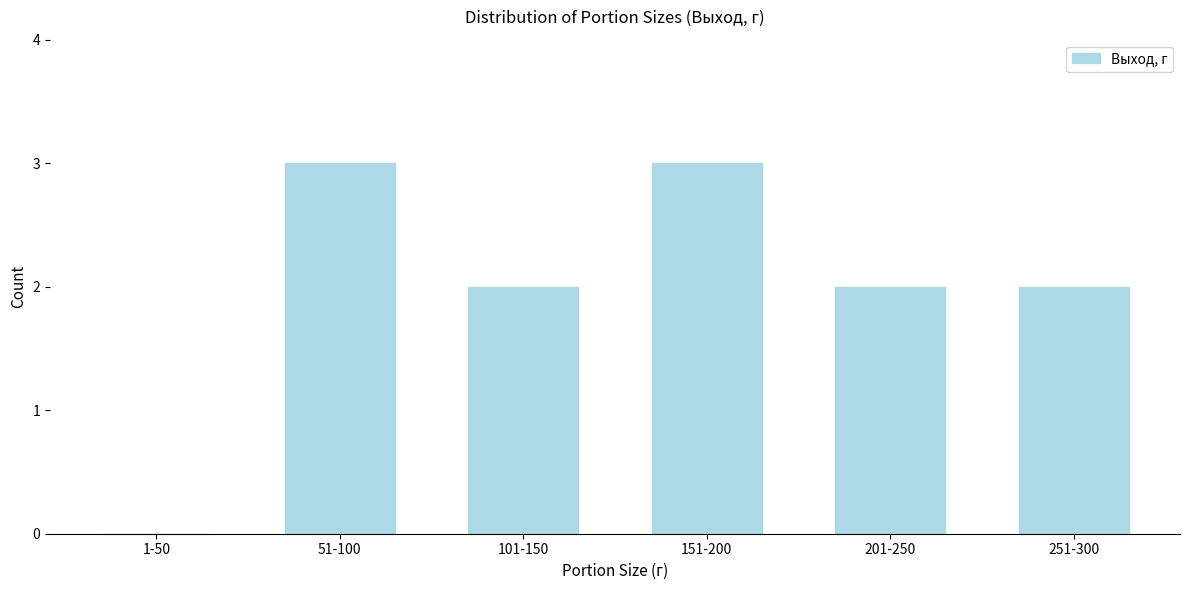

Reading right to left, what are all the values shown in this chart?

251-300=2	201-250=2	151-200=3	101-150=2	51-100=3	1-50=0